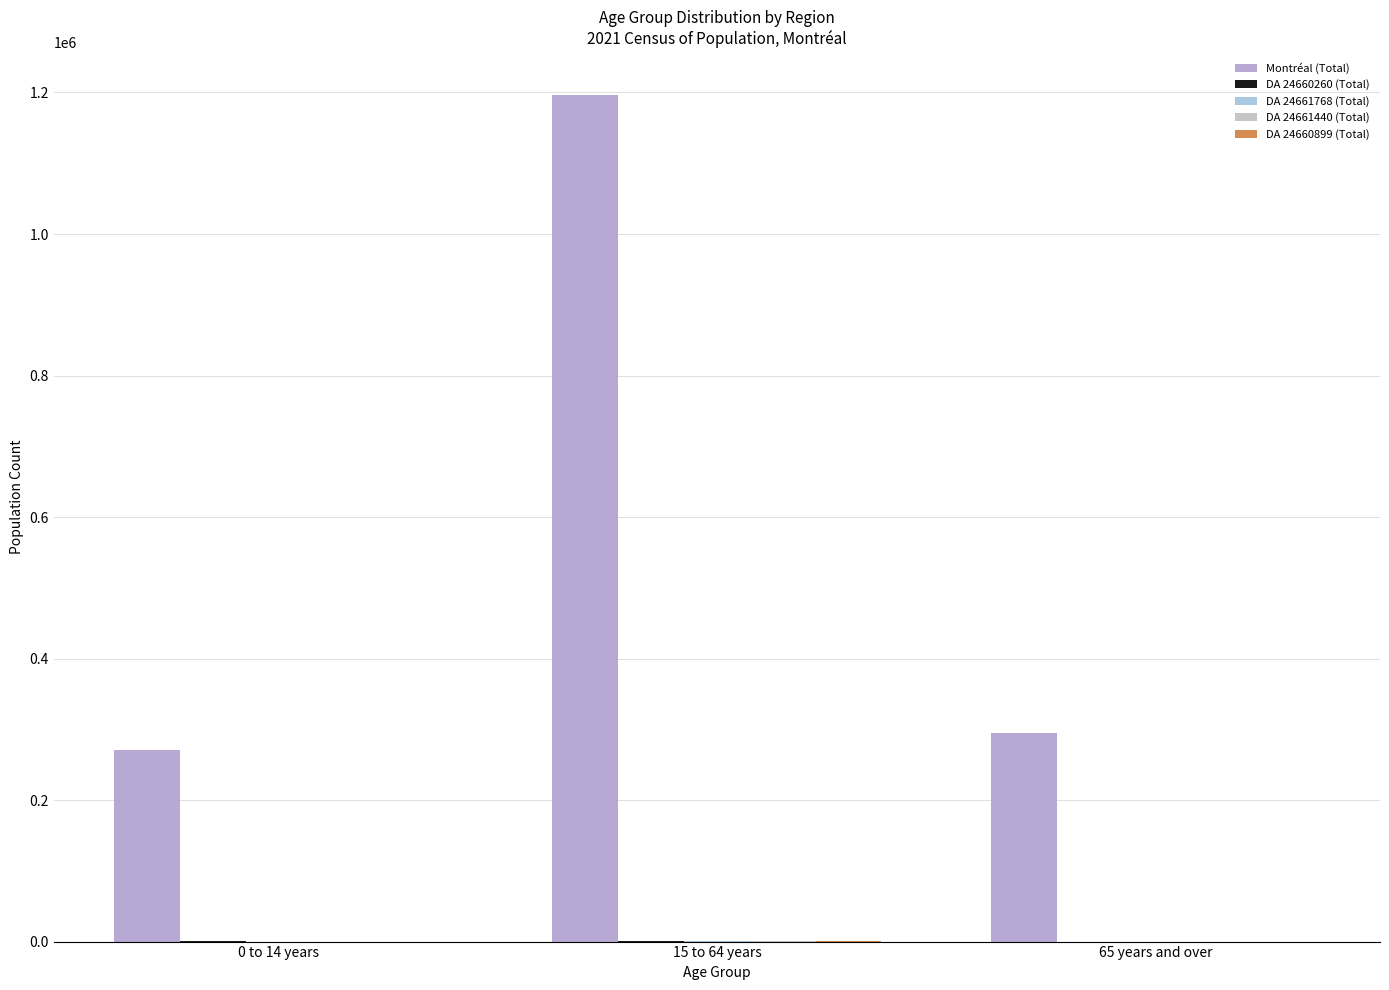

Are the bars horizontal?

No